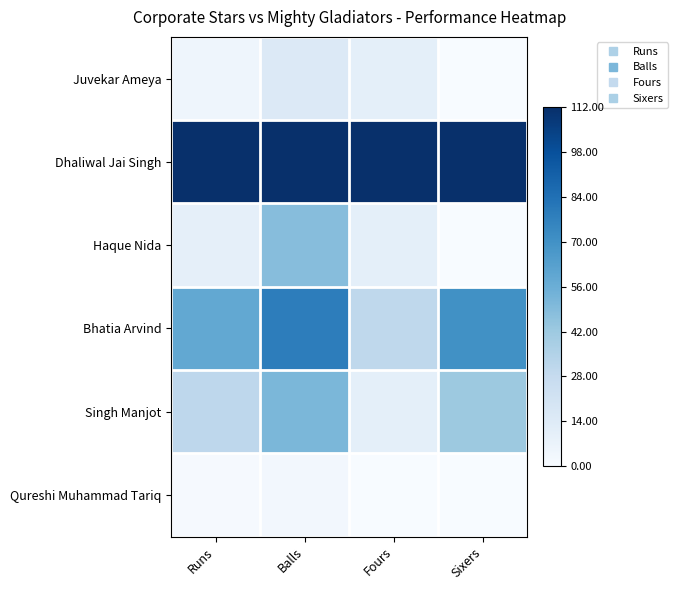

Count the number of data series in this chart.

6